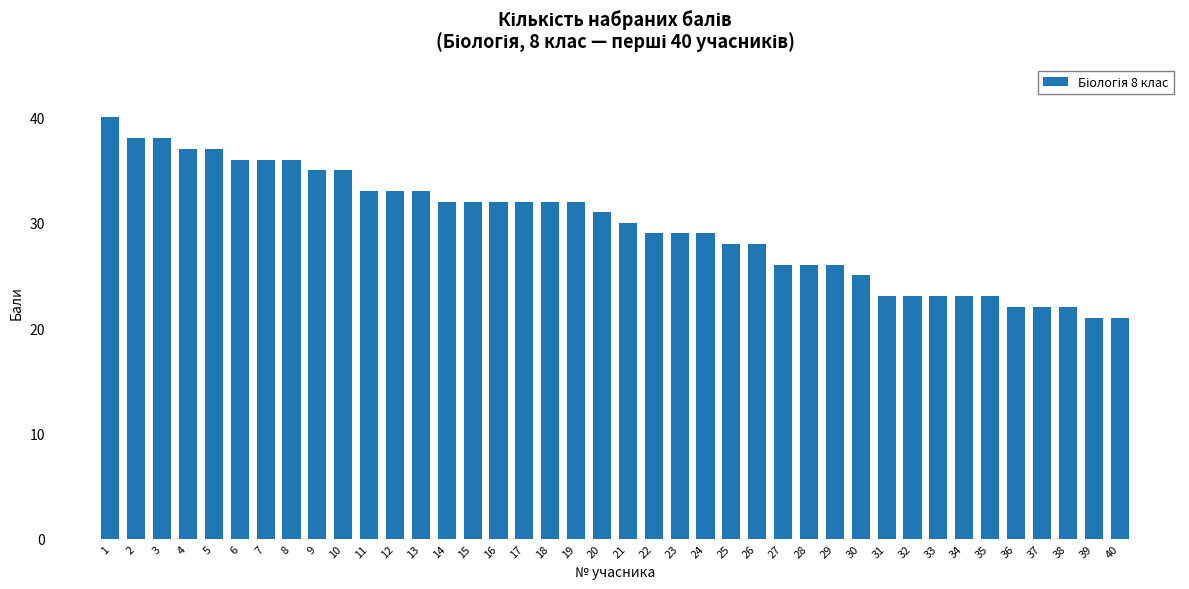

The value at 8 is 36. True or false?

True